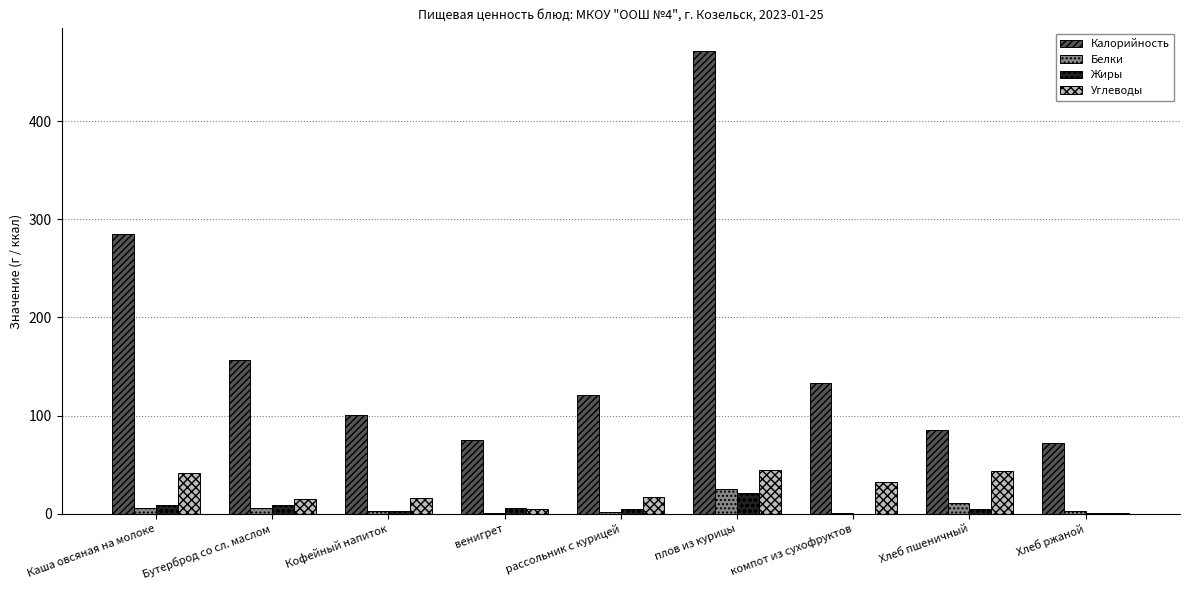

What is the maximum value for Углеводы?

44.6